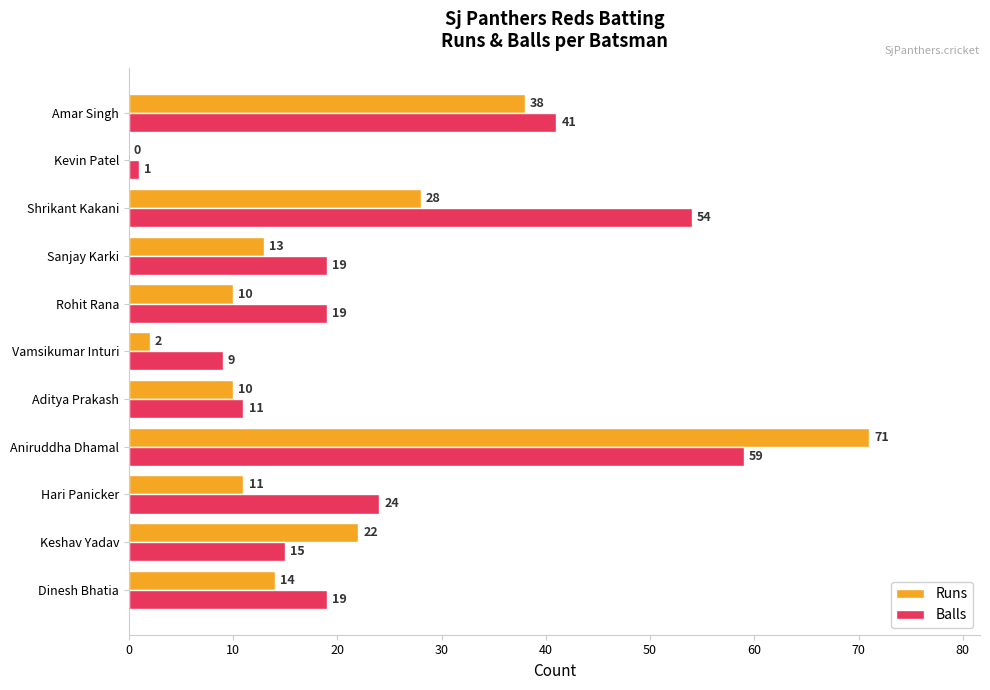

Which series changed the most between Keshav Yadav and Amar Singh?

Balls